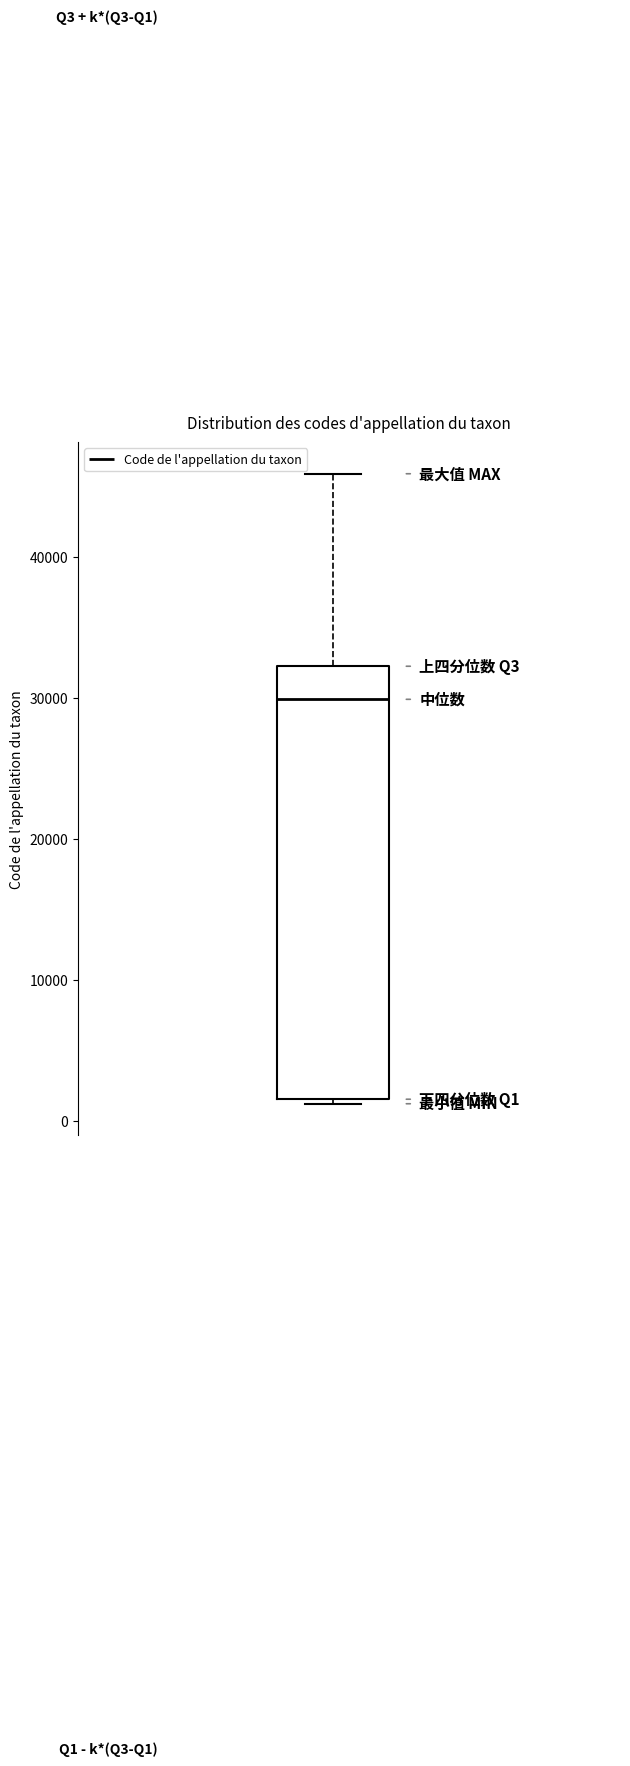

Where does the upper whisker of the box end on the y-axis? The values are not printed on the chart, so give them approximately, as read against the axis.

46000